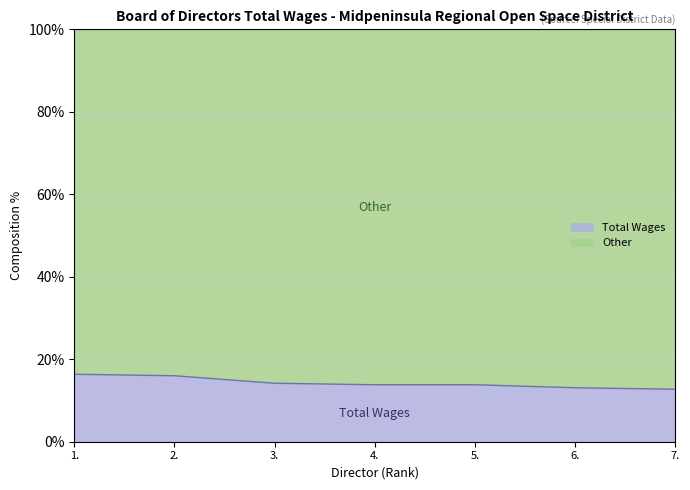

What position from the right is 2.?

6